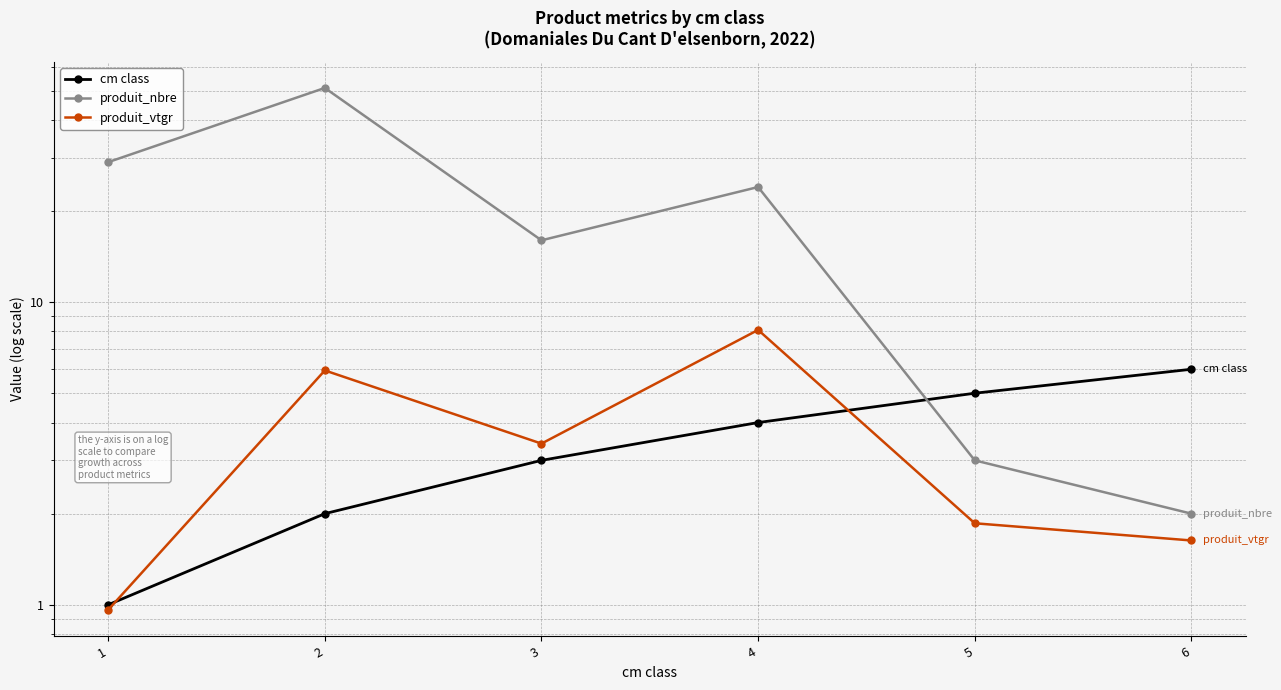

What are all the series names shown in the legend?

cm class, produit_nbre, produit_vtgr